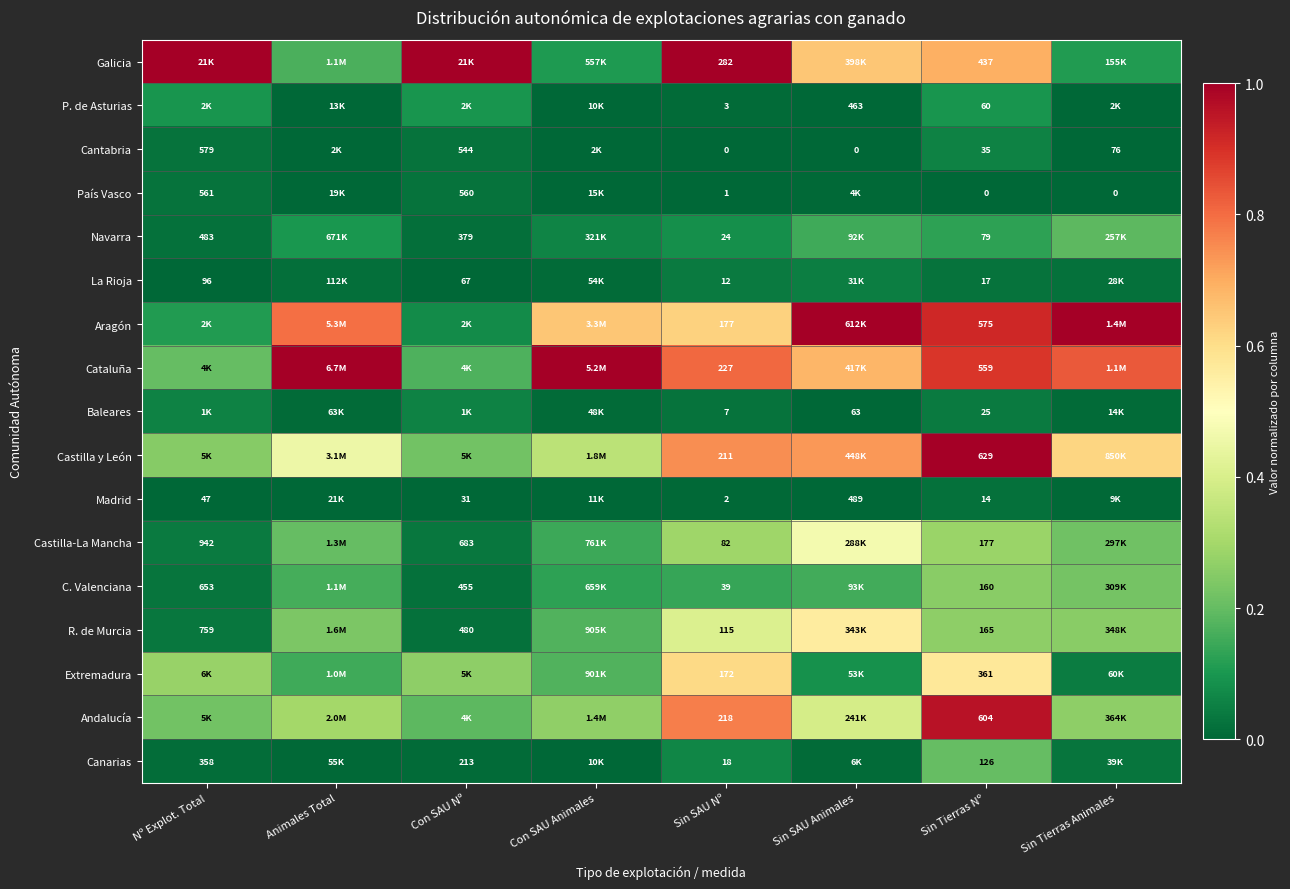

The R. de Murcia series shows 0.1 at Sin SAU Nº. True or false?

False